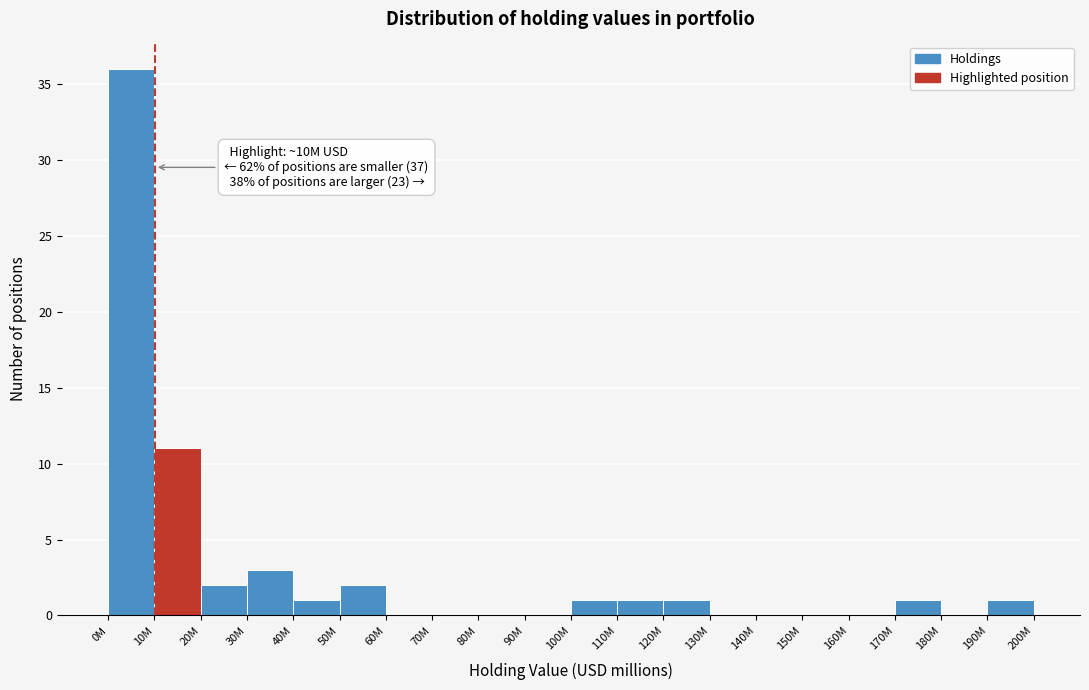

Reading right to left, what are all the values shown in this chart?

190M=1	180M=0	170M=1	160M=0	150M=0	140M=0	130M=0	120M=1	110M=1	100M=1	90M=0	80M=0	70M=0	60M=0	50M=2	40M=1	30M=3	20M=2	10M=11	0M=36